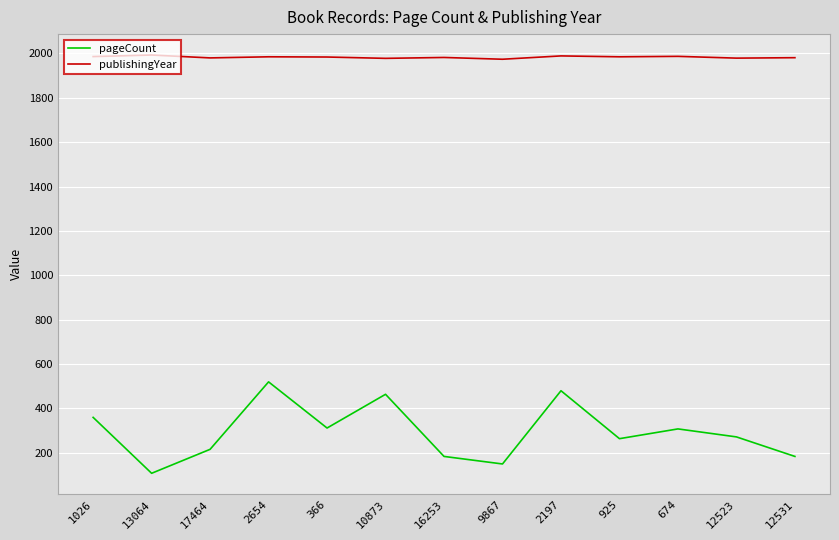

How many lines are shown in the chart?

2